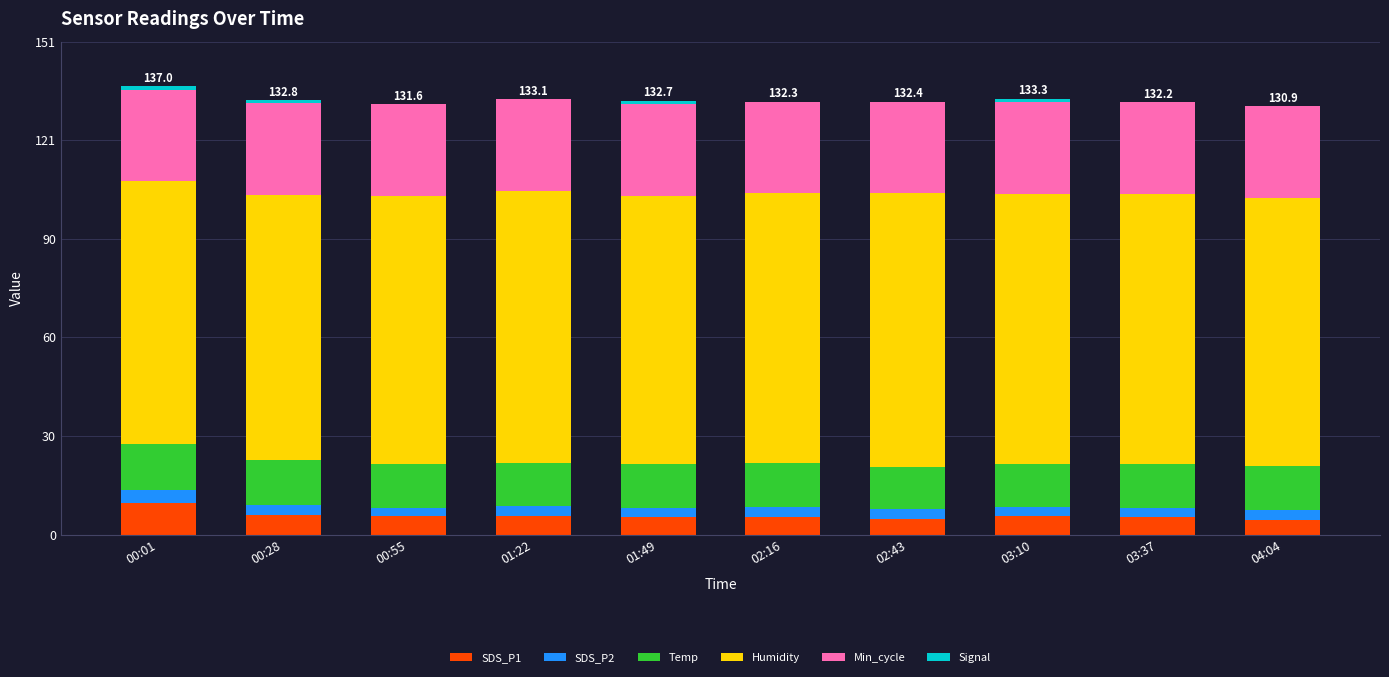

Does the chart contain stacked bars?

Yes